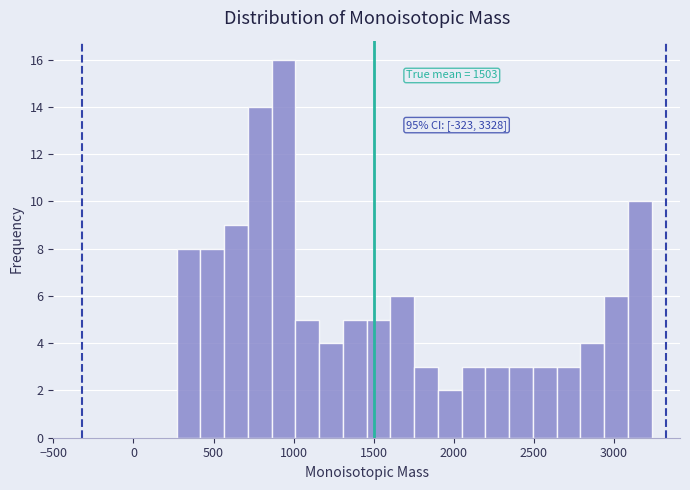

Around what value on the x-axis is the tallest bar? Give the approximate position of its centre, as read against the axis.

950